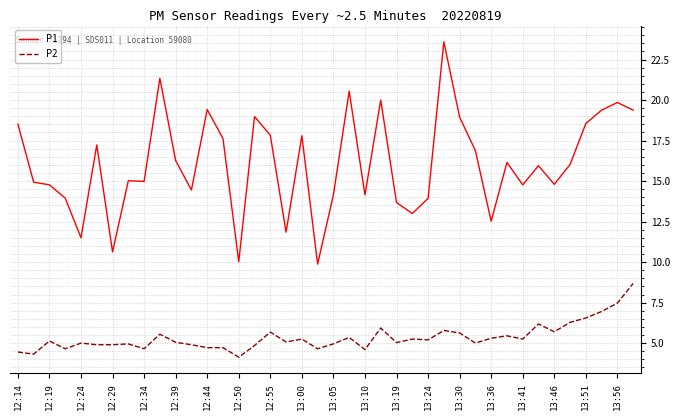

What is the difference between the maximum and minimum values in the P1 series?

13.7